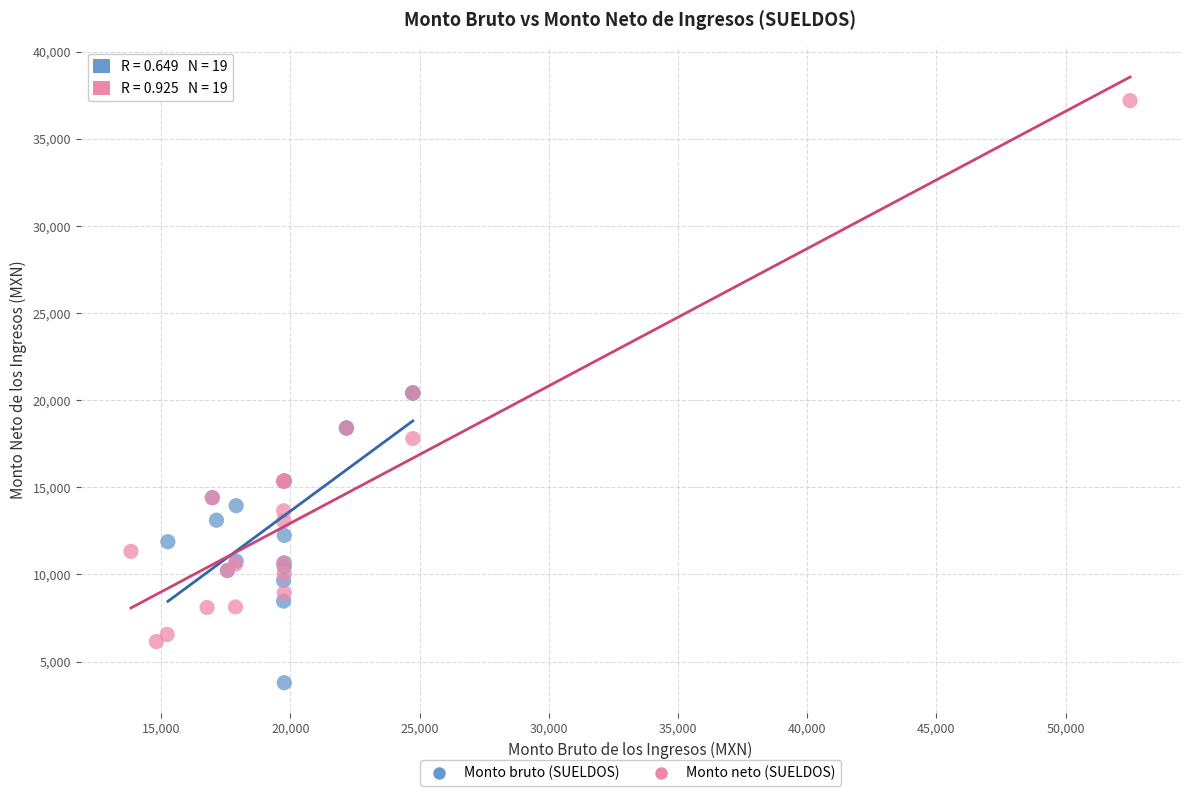

Which series contains the highest Y value?

Monto neto (SUELDOS)